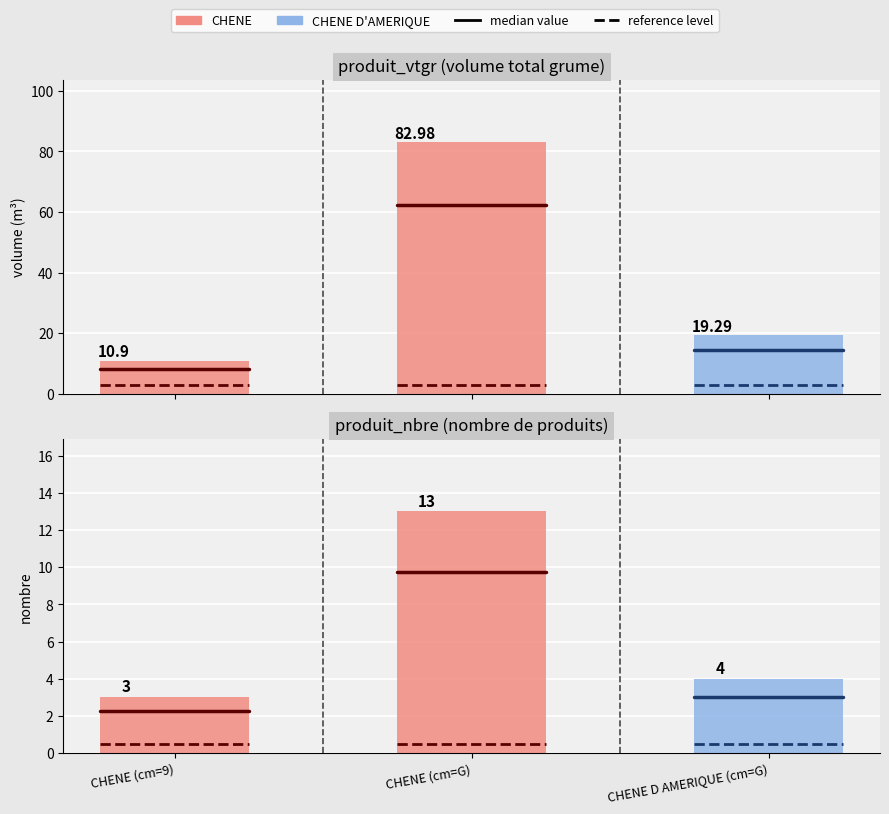

Count the number of data series in this chart.

2